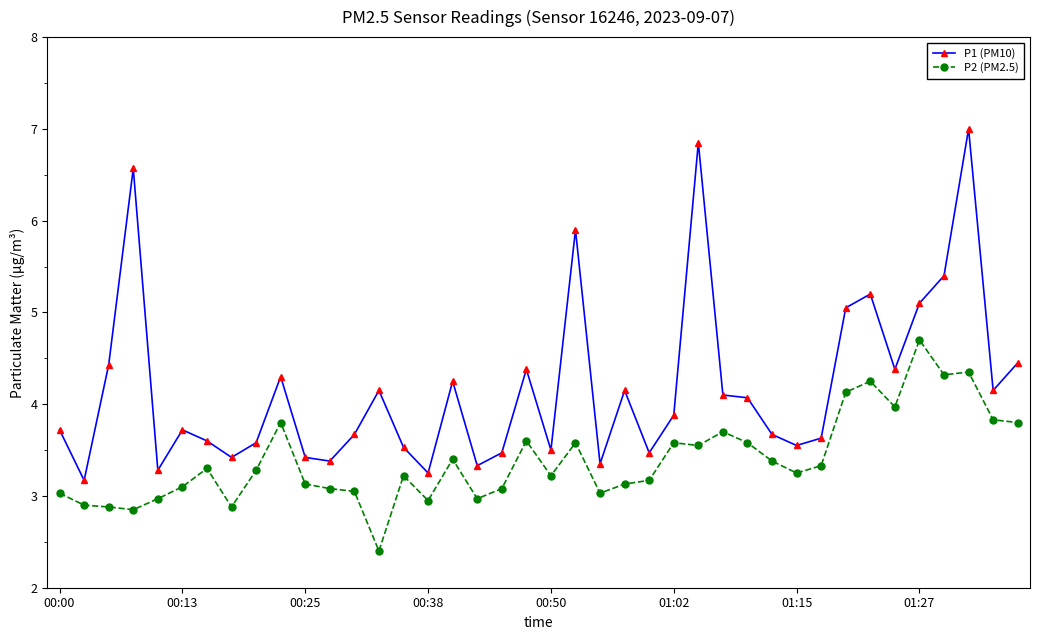

Does the chart have visible grid lines?

No